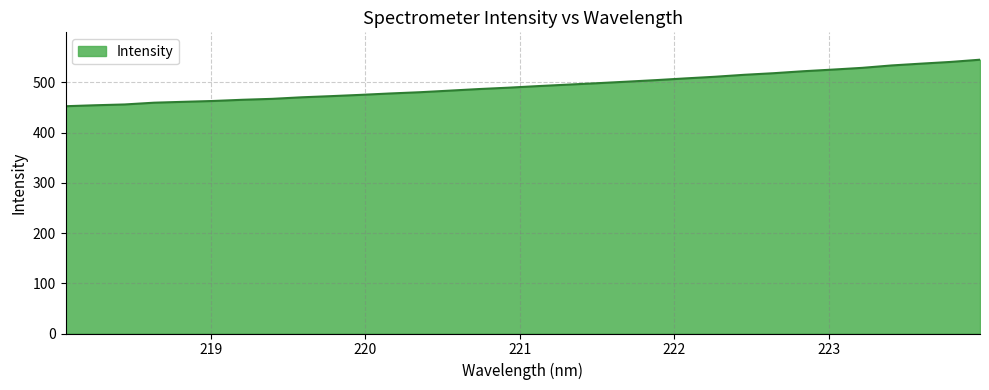

What is the maximum value shown in the chart?

545.0